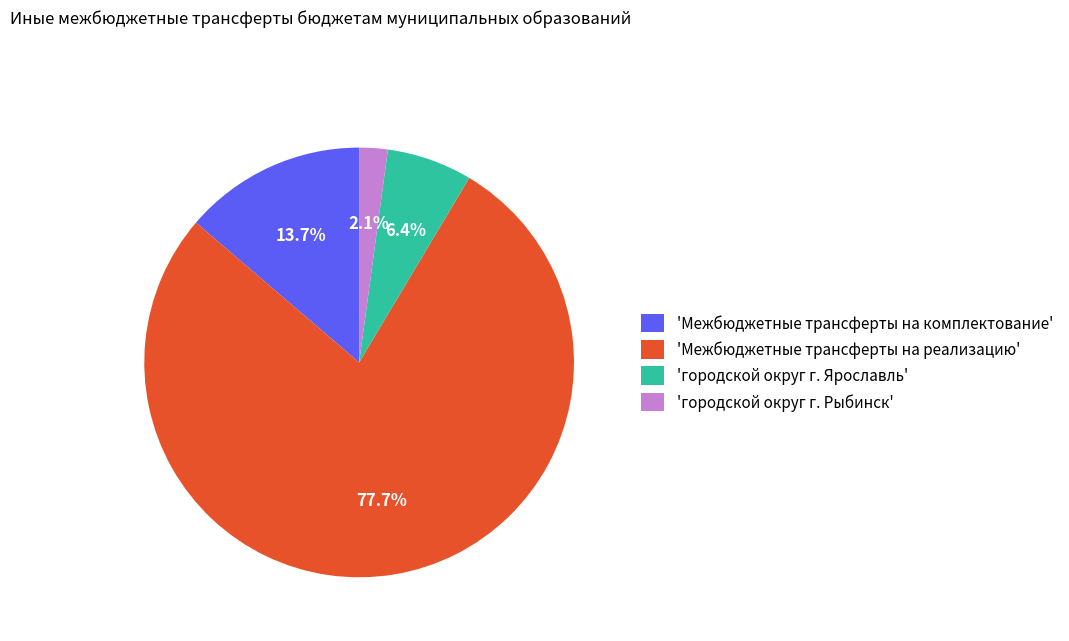

What is the majority slice?

'Межбюджетные трансферты на реализацию'